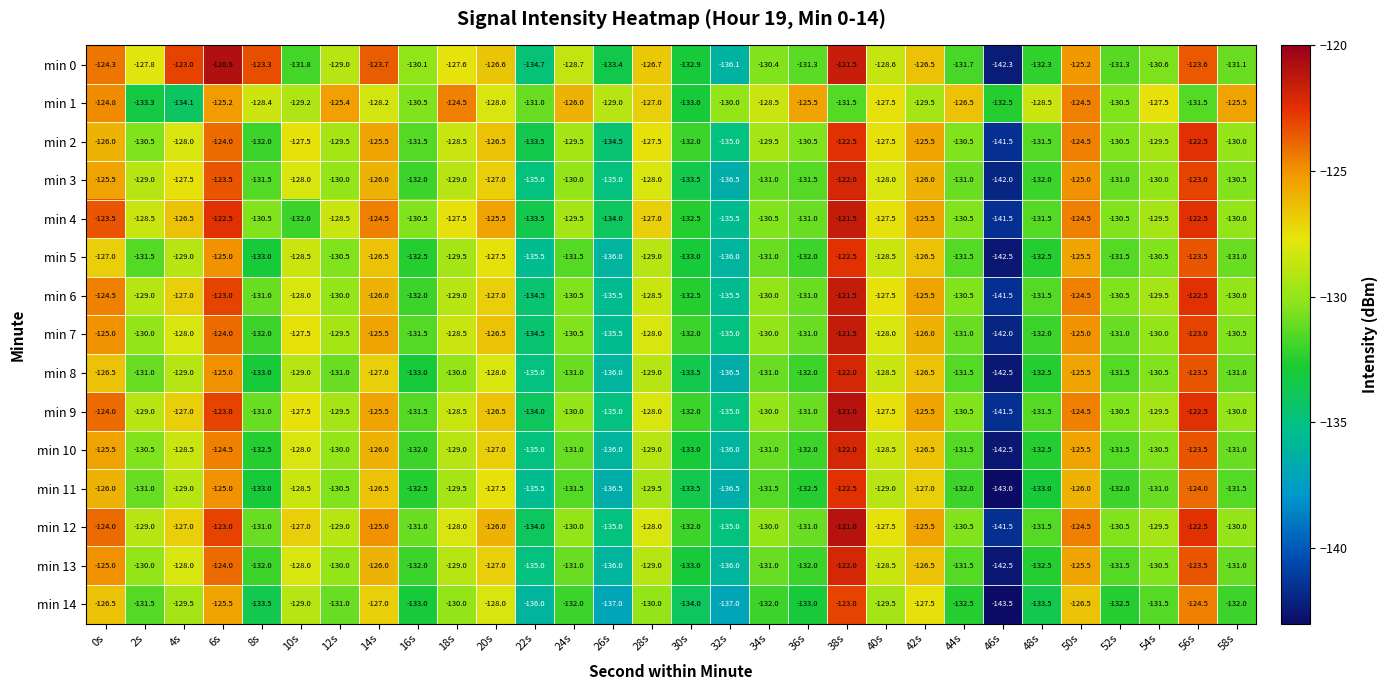

What is the sum of all min 2 values?

-3877.5